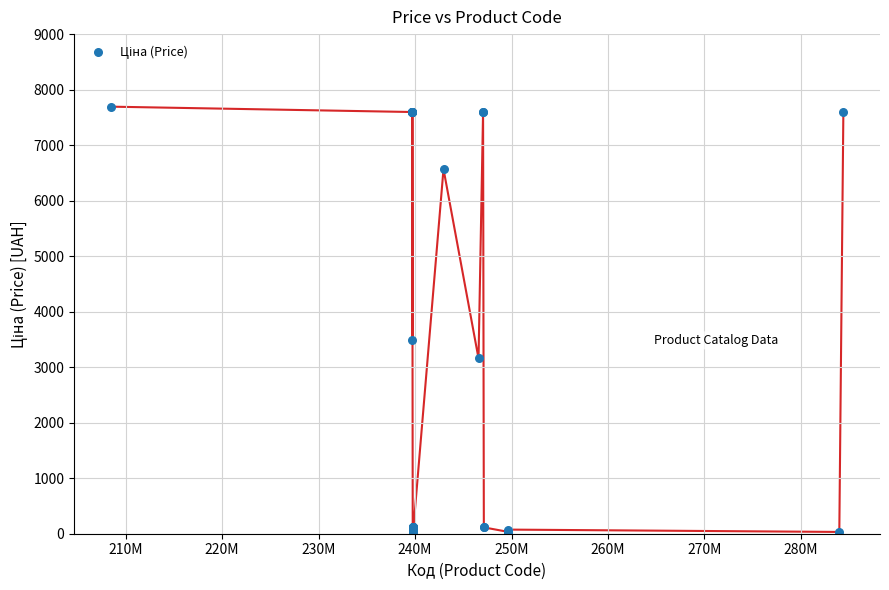

What Y value in the scatter plot is closest to 3854?

3494.4